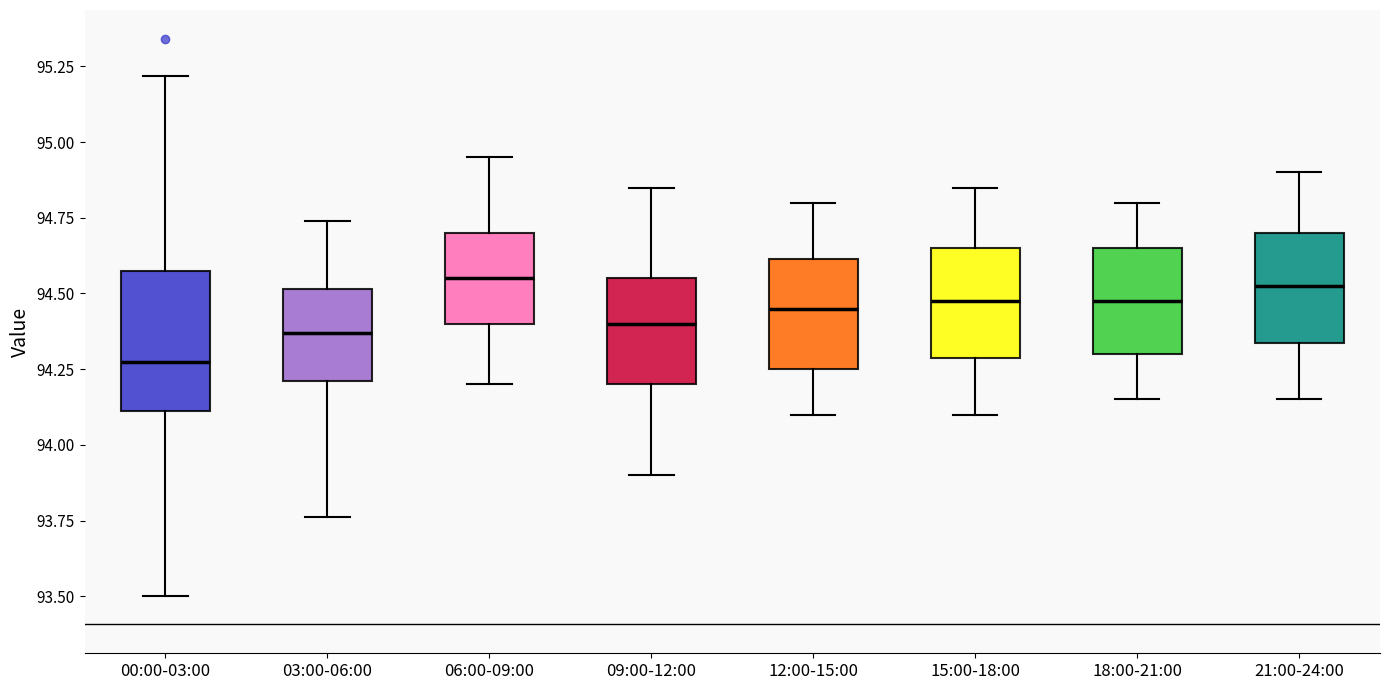

Which box is the tallest, from its lower edge to its upper edge?

00:00-03:00